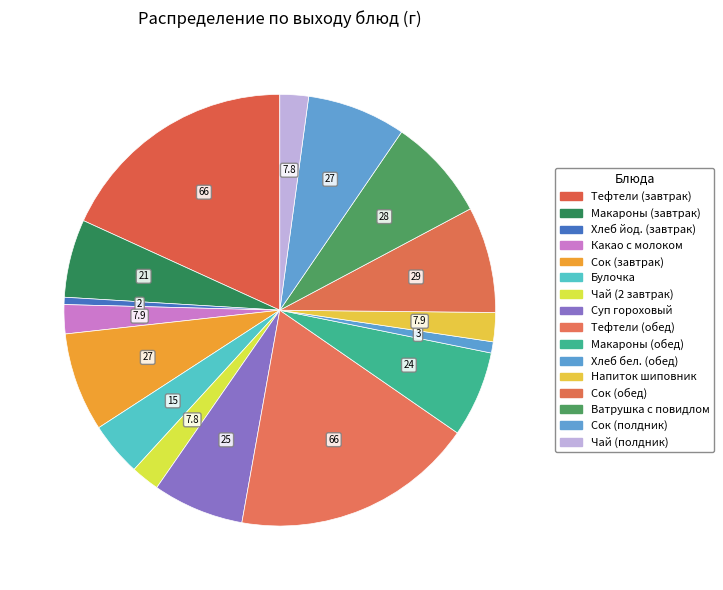

What is the smallest slice in the pie chart?

2 завтрак